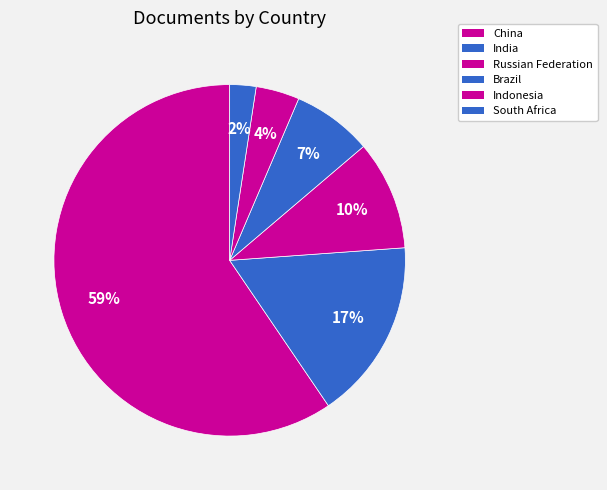

Is the sum of South Africa and India greater than half?

No